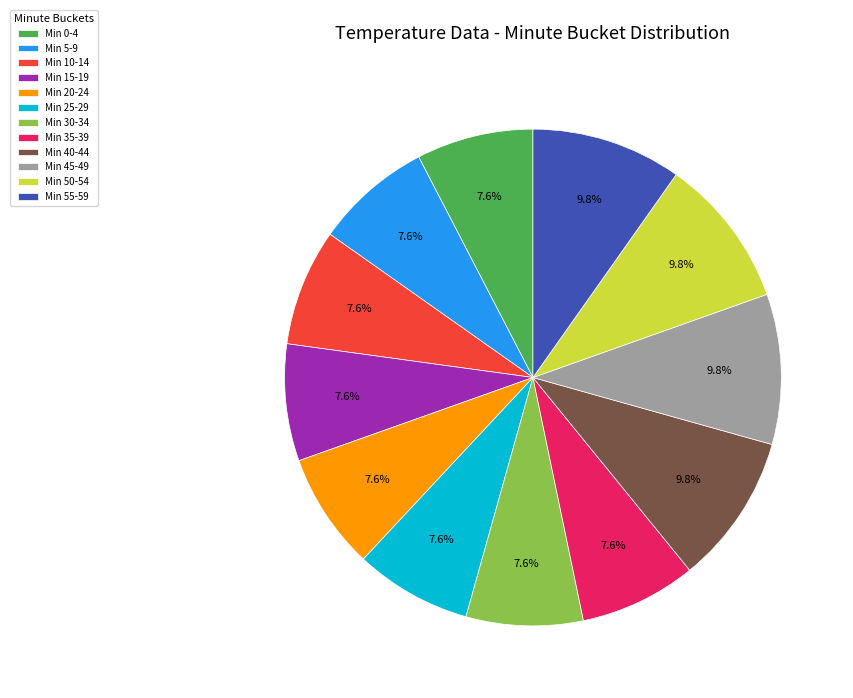

Is there any slice that represents more than half of the pie?

No